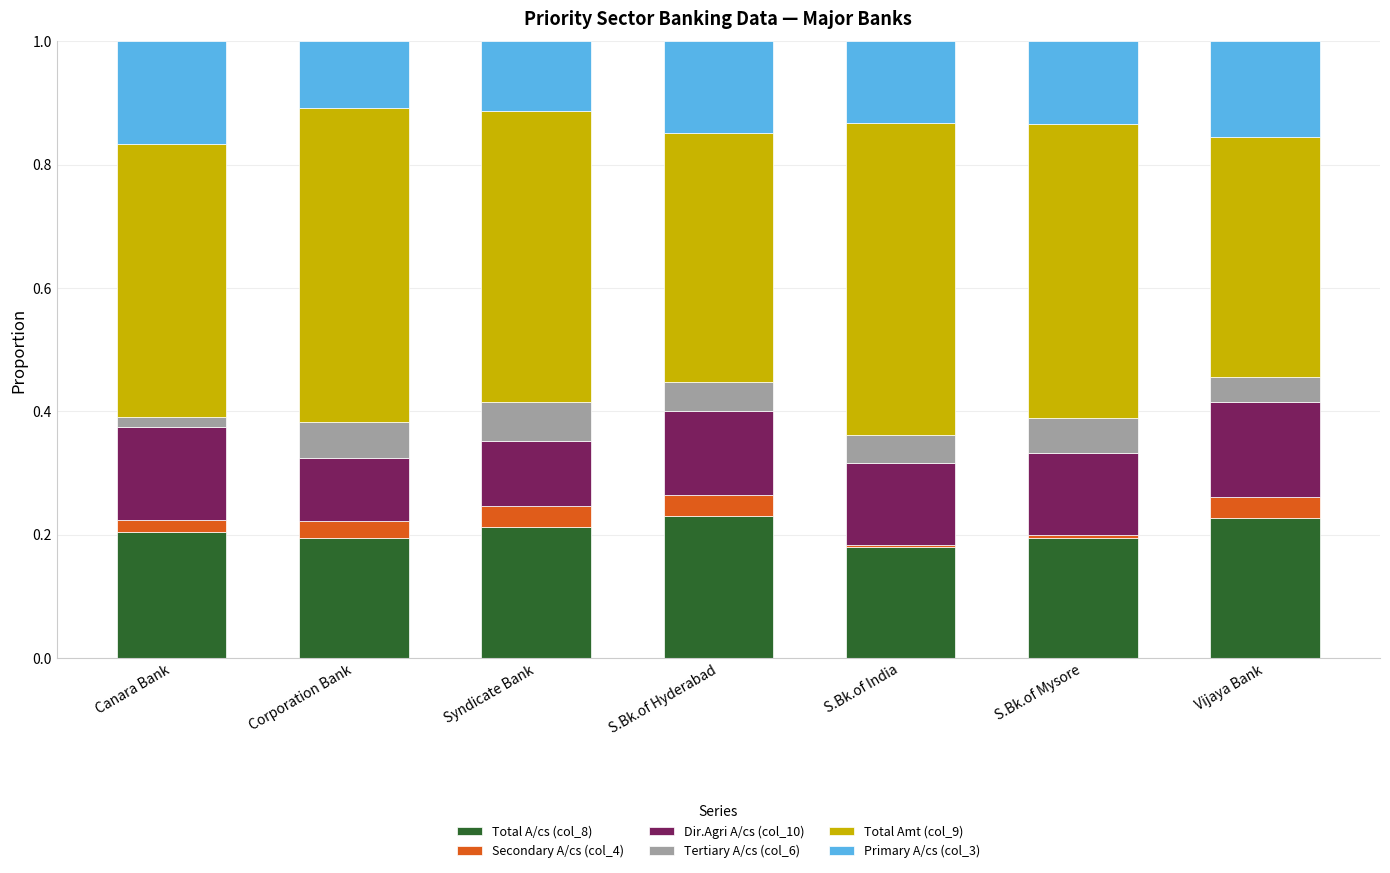

What is the sum of all Total A/cs (col_8) values?

1.4